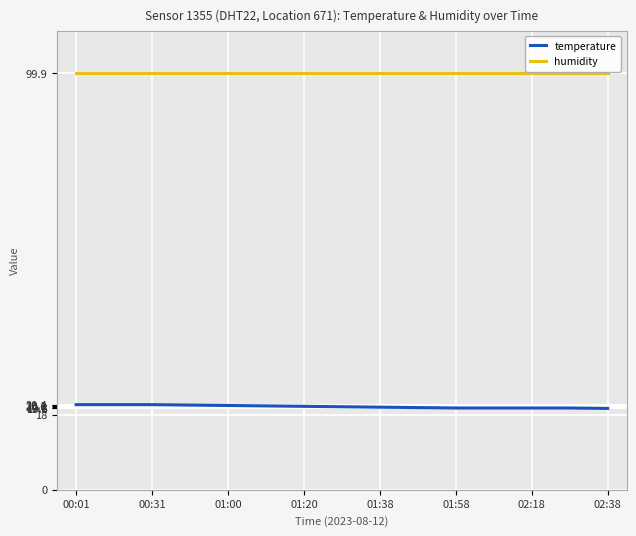

What is the highest value of the temperature series?

20.4